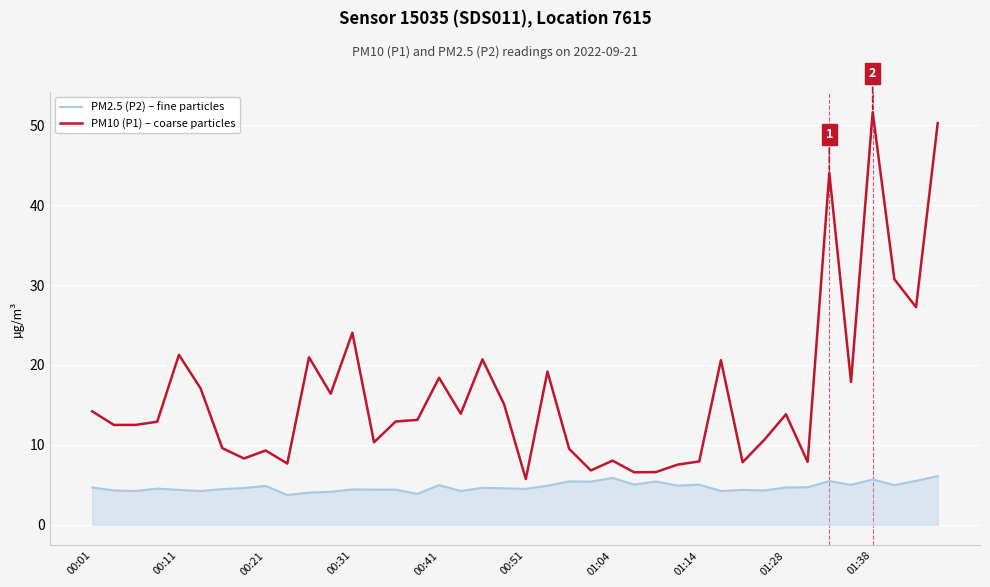

What is the difference between the maximum and minimum values in the PM2.5 (P2) – fine particles series?

2.4